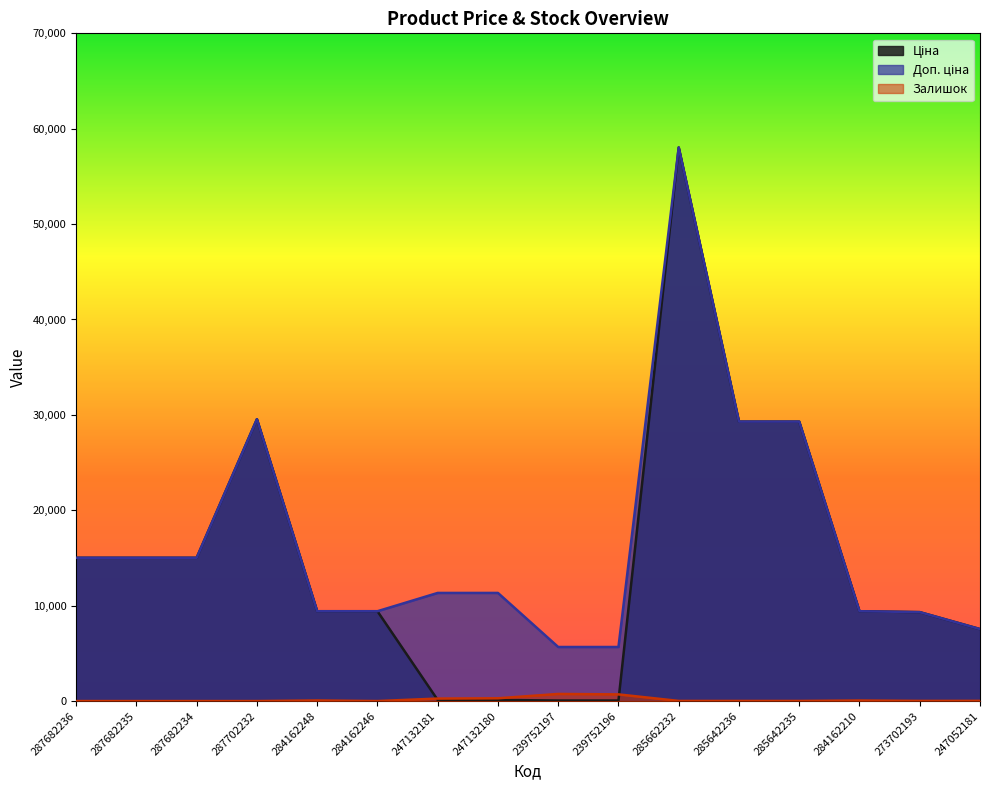

True or false: Ціна and Доп. ціна cross at least once.

False